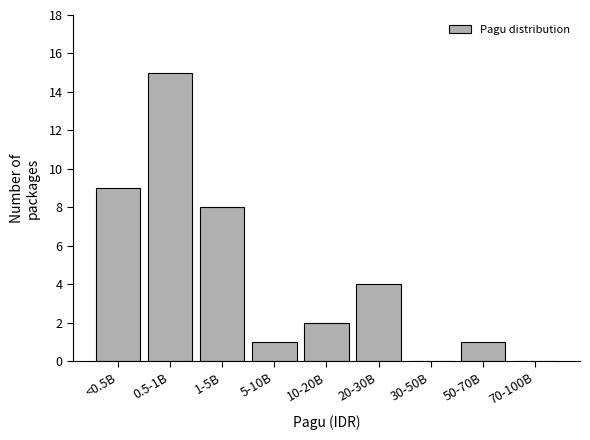

Reading right to left, extract all data points from this chart.

70-100B=0	50-70B=1	30-50B=0	20-30B=4	10-20B=2	5-10B=1	1-5B=8	0.5-1B=15	<0.5B=9